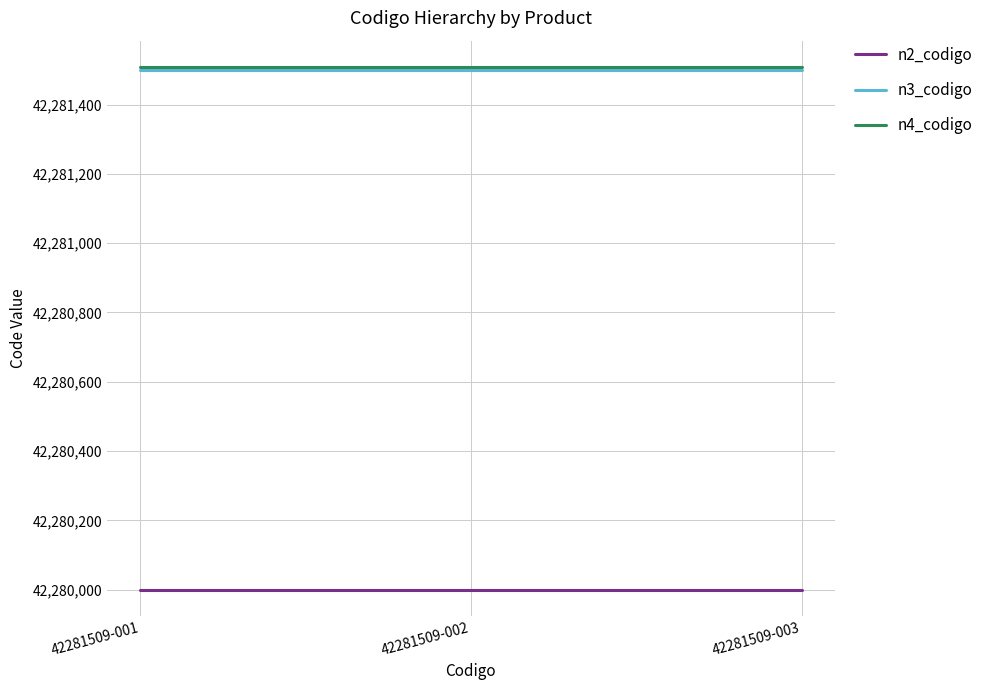

What is the lowest value of the n4_codigo series?

42281509